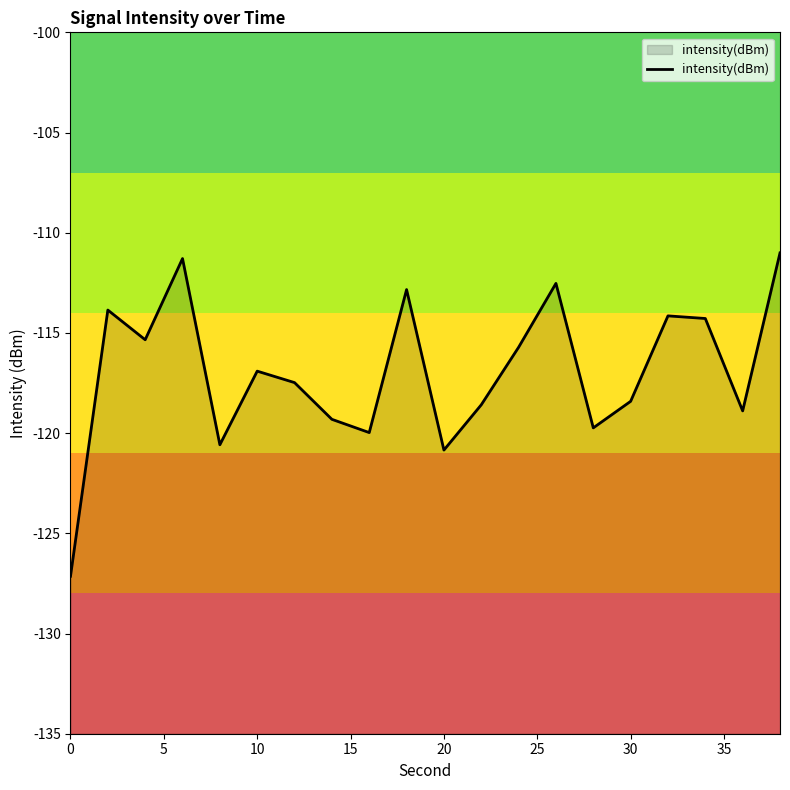

Read the value at 30.

-118.4